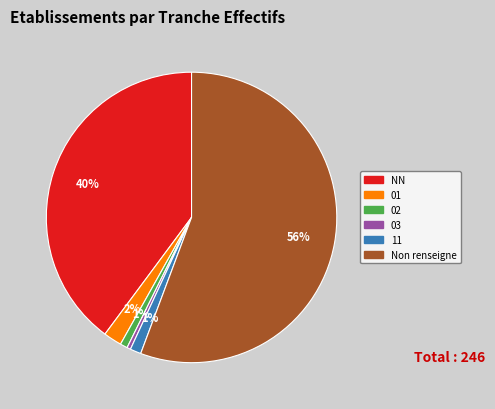

Which has a higher value, Non renseigne or 02?

Non renseigne